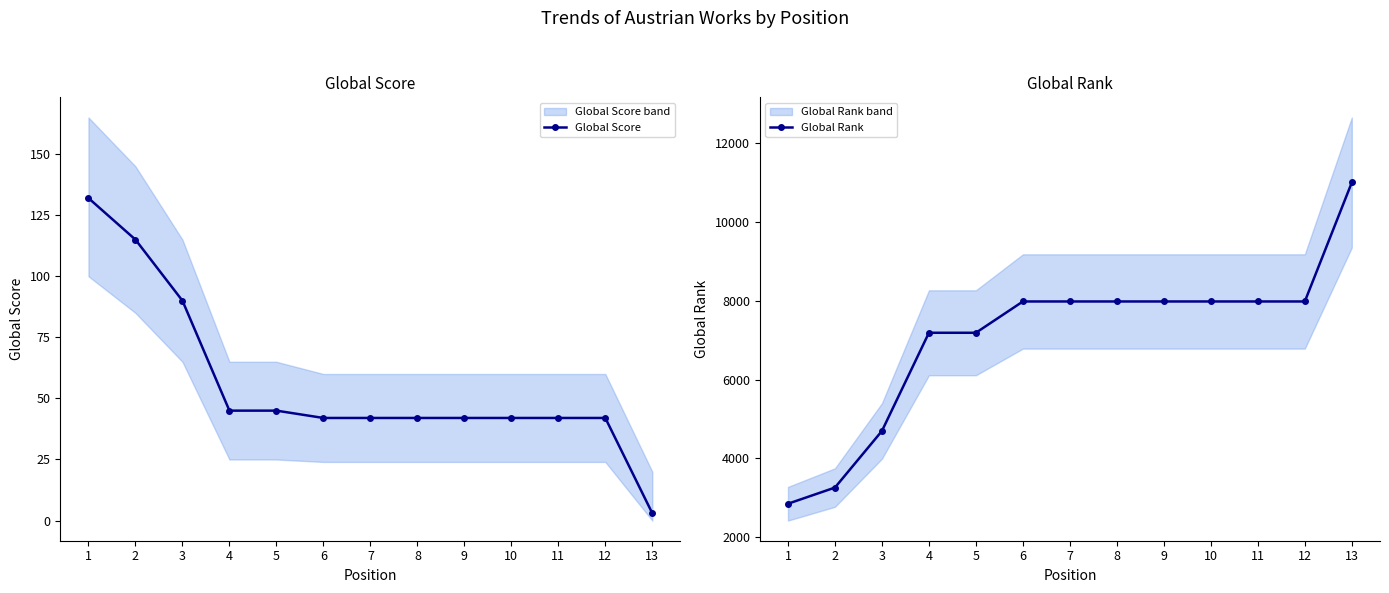

At which category is the sum across all series the highest?

13